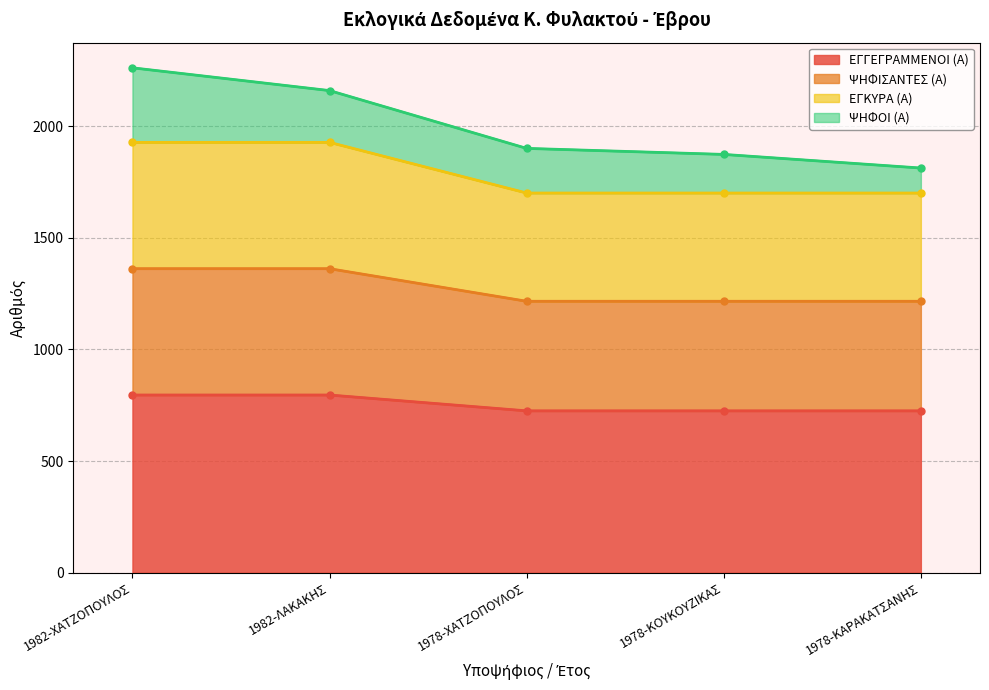

True or false: ΕΓΓΕΓΡΑΜΜΕΝΟΙ (Α) has a value of 1059 at 1978-ΚΑΡΑΚΑΤΣΑΝΗΣ.

False